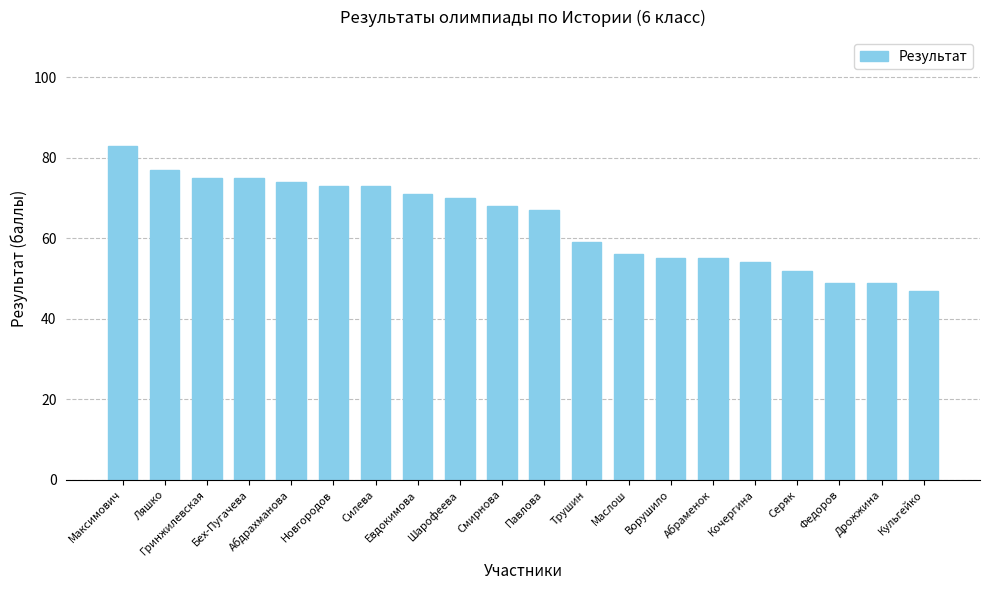

The chart shows a value of 54 at Кочергина. True or false?

True